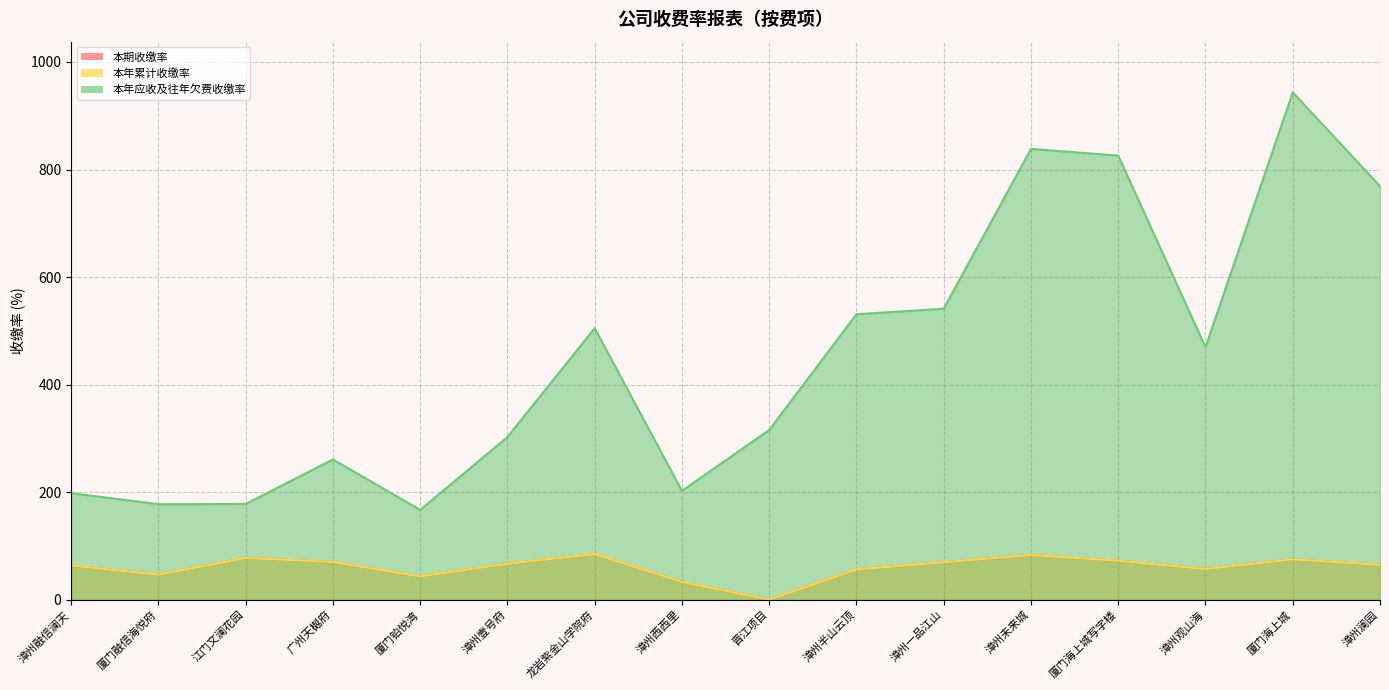

True or false: 本年累计收缴率 and 本年应收及往年欠费收缴率 cross at least once.

False